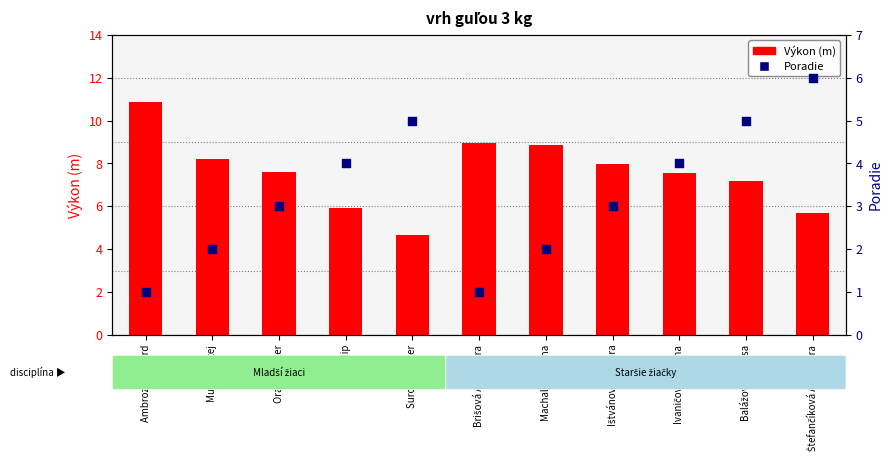

At how many categories does at least one series exceed 5?

10